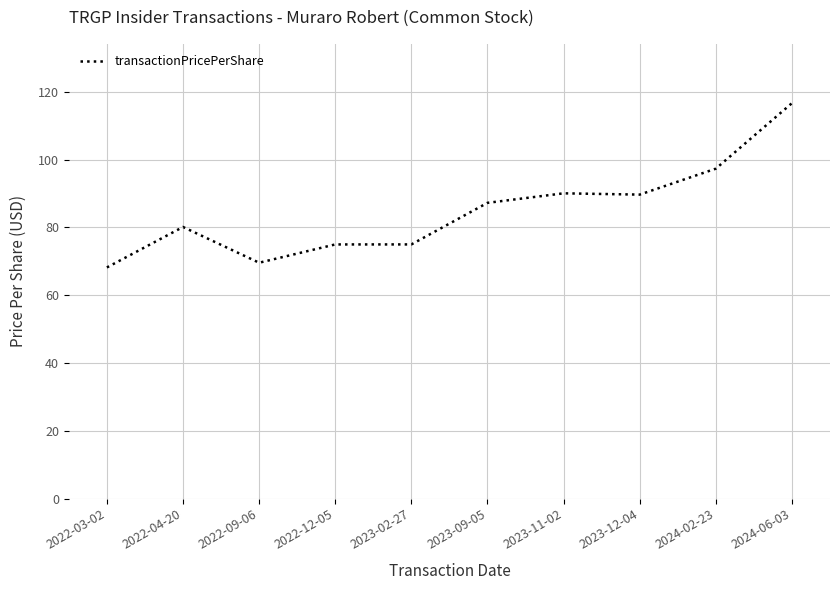

The value at 2022-04-20 is 39.6. True or false?

False